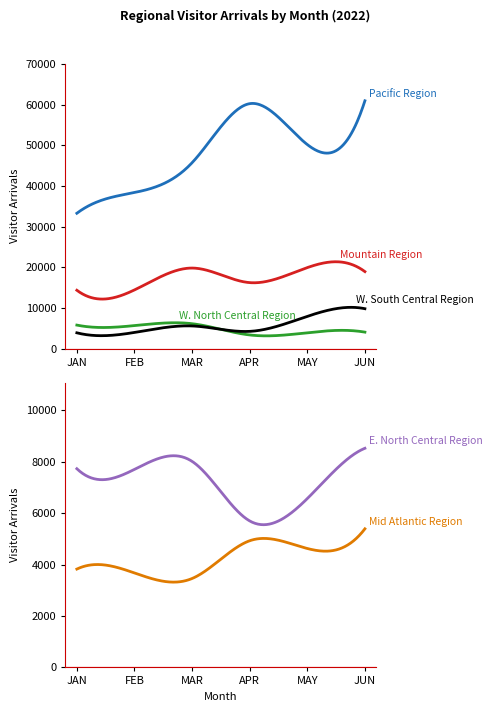

The E. North Central Region series shows 5699.2 at APR. True or false?

True